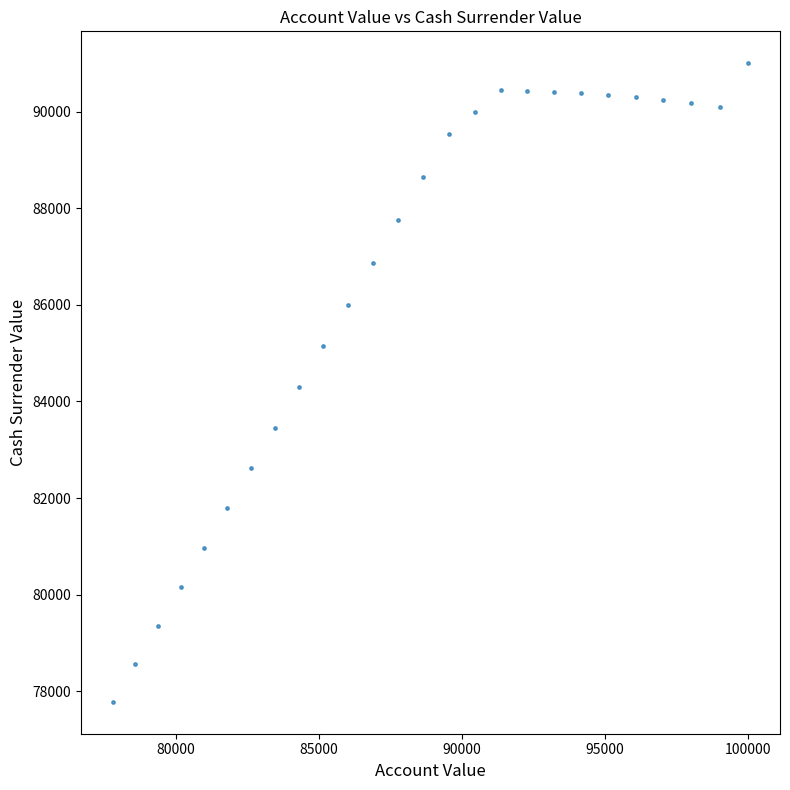

What is the range of X values (max minus min)?

22217.9